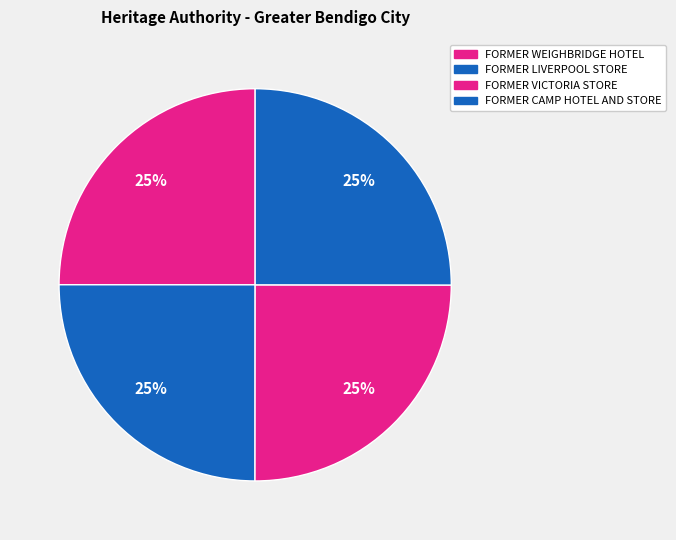

To the nearest percent, what percentage of the pie is FORMER LIVERPOOL STORE?

25%